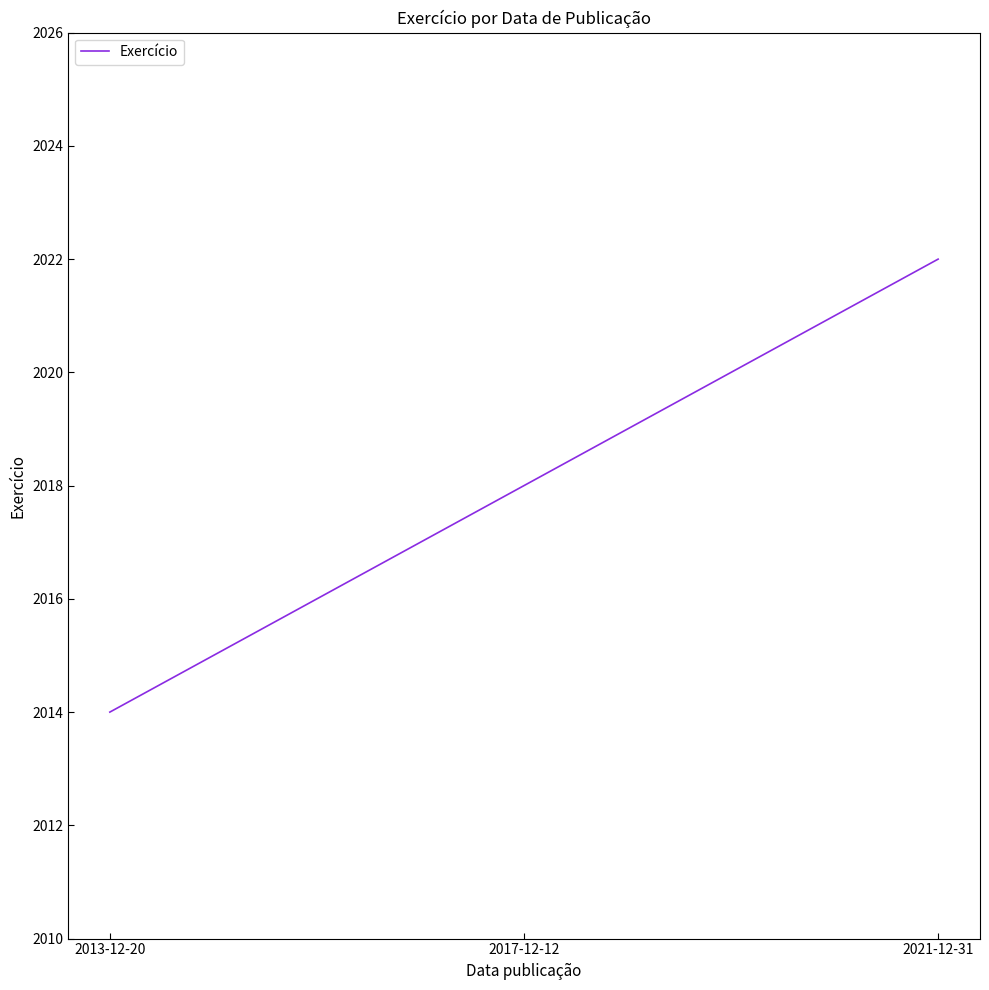

Count the number of categories in the chart.

3